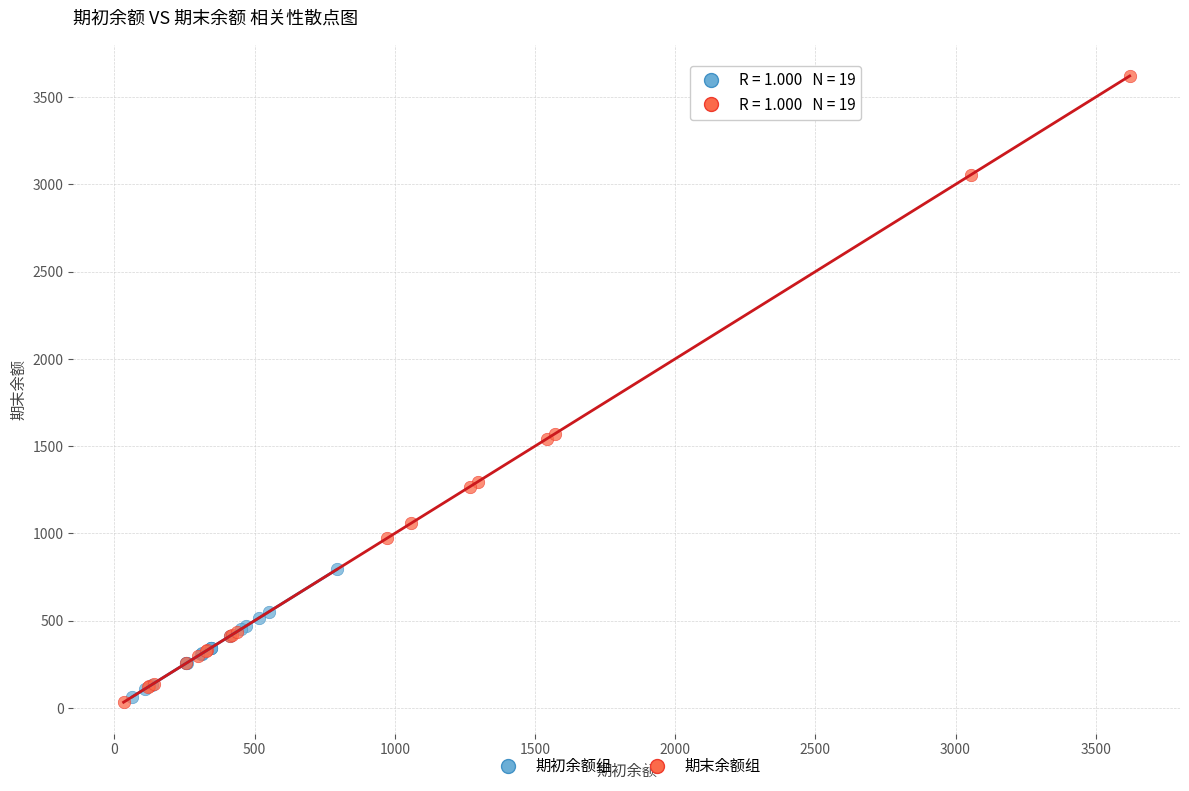

Which series reaches the maximum Y coordinate?

期末余额组